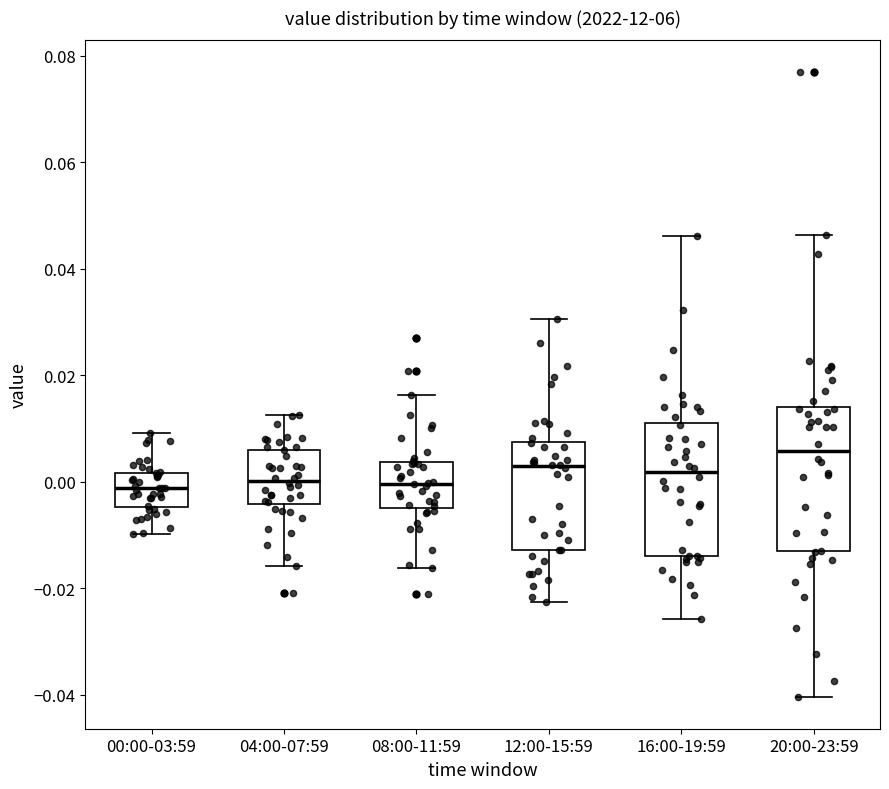

Where does the upper whisker of the box for 12:00-15:59 end on the y-axis? The values are not printed on the chart, so give them approximately, as read against the axis.

0.030